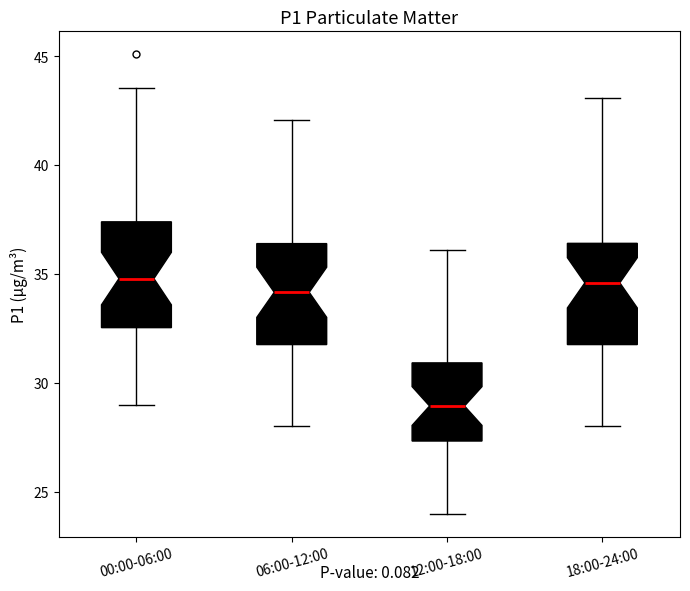

Which box's median line is the lowest?

12:00-18:00